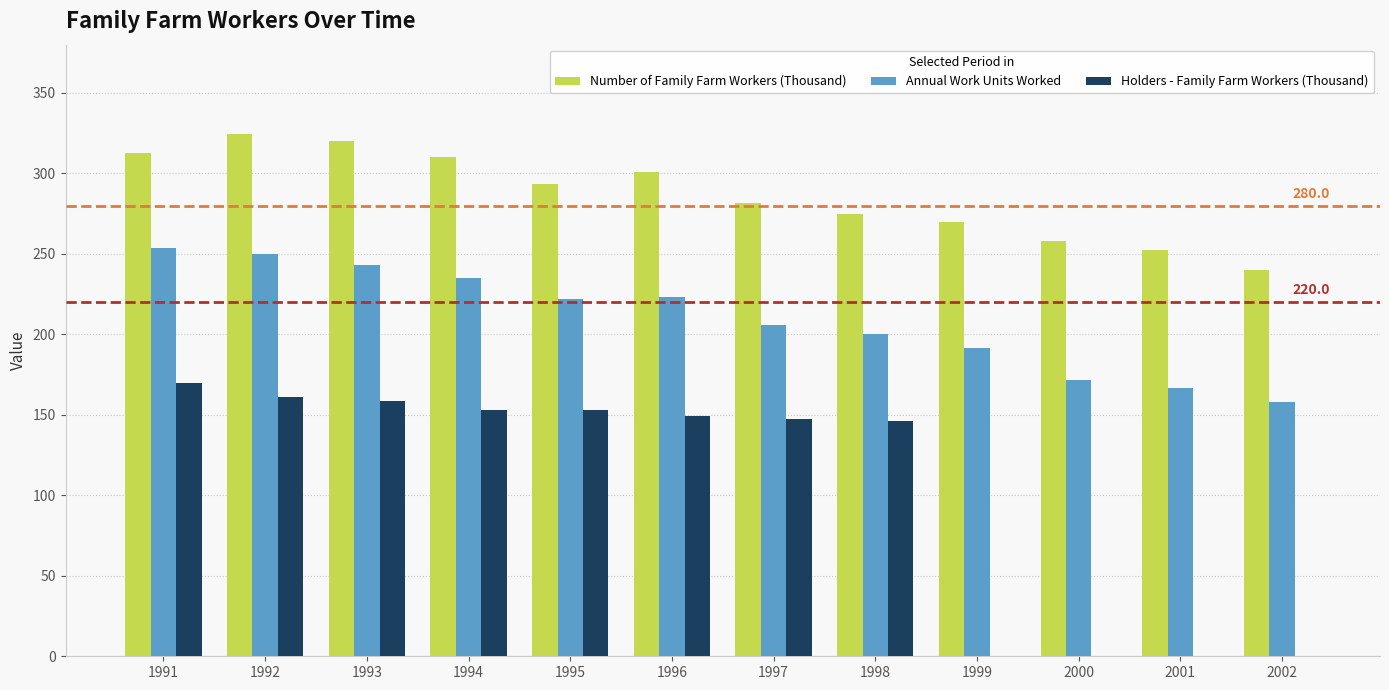

How many data points does each series have?

12